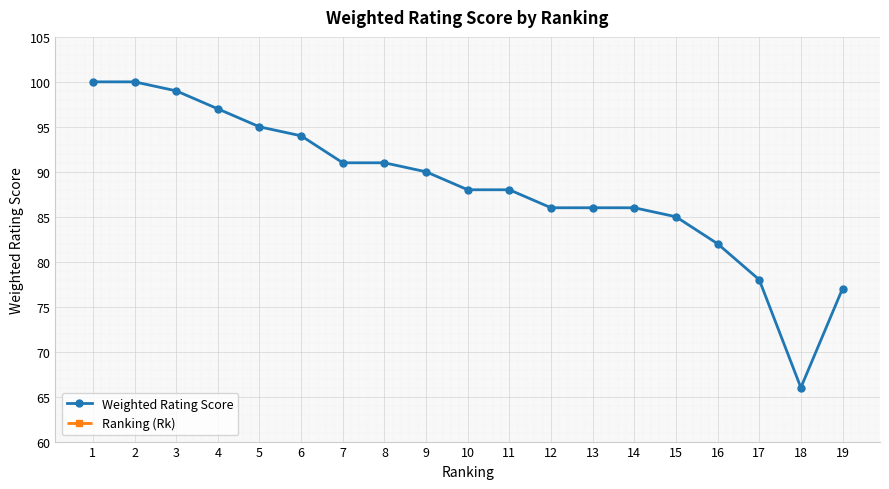

How many lines are shown in the chart?

2